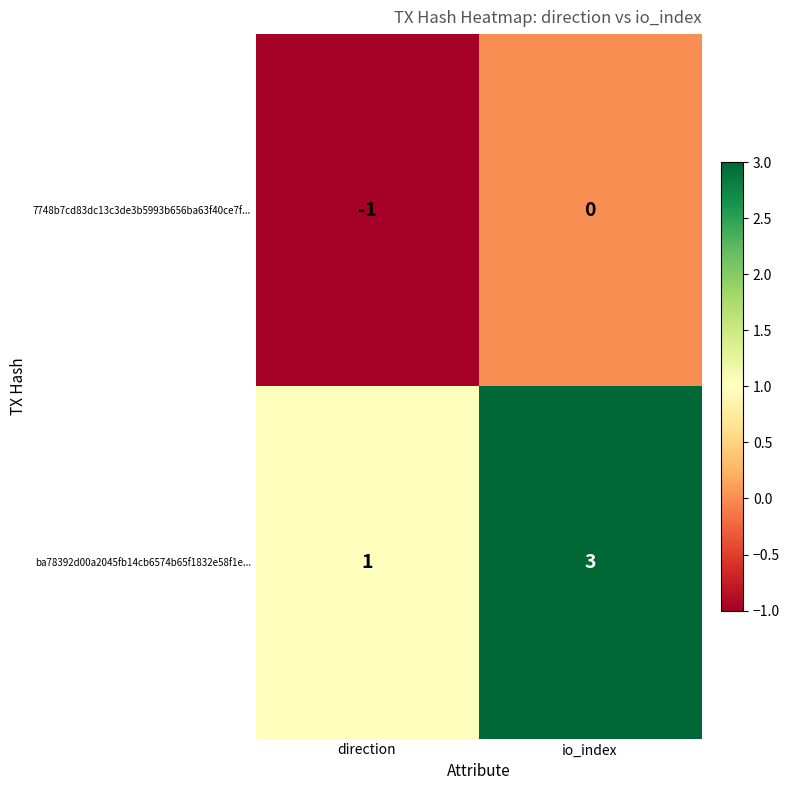

How many series are shown in this chart?

2